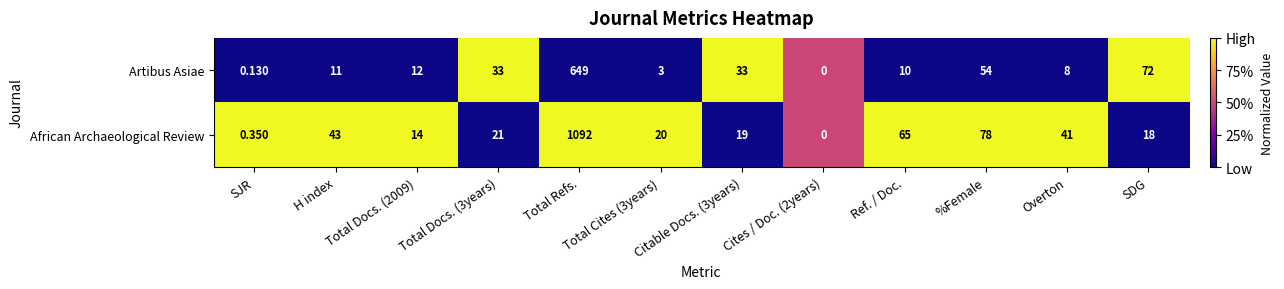

How many distinct data groups are displayed?

2